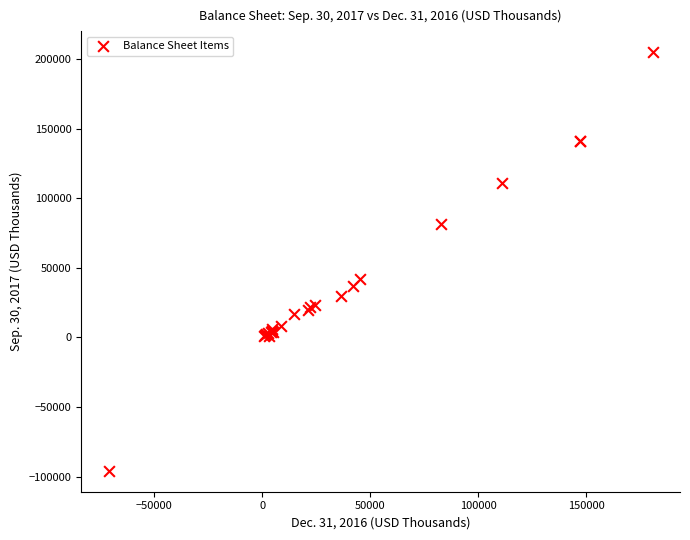

What Y value in the scatter plot is closest to 54491?

42276